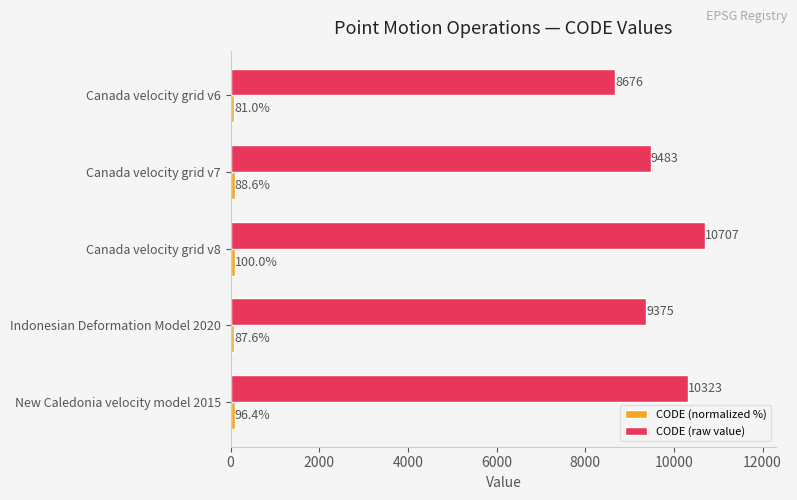

How many values in the CODE (raw value) series are below 9483?

2